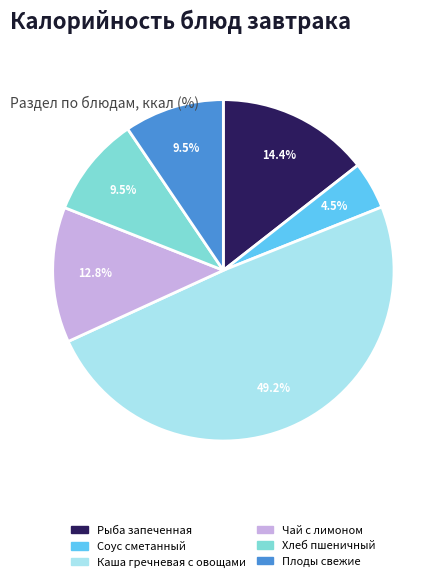

Which category has the biggest portion of the pie?

Каша гречневая с овощами